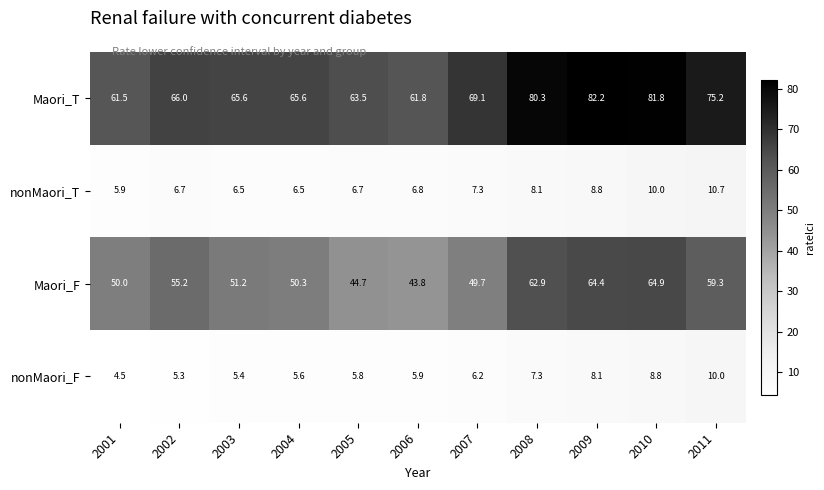

What is the spread (max minus min) of values at 2011?

65.2